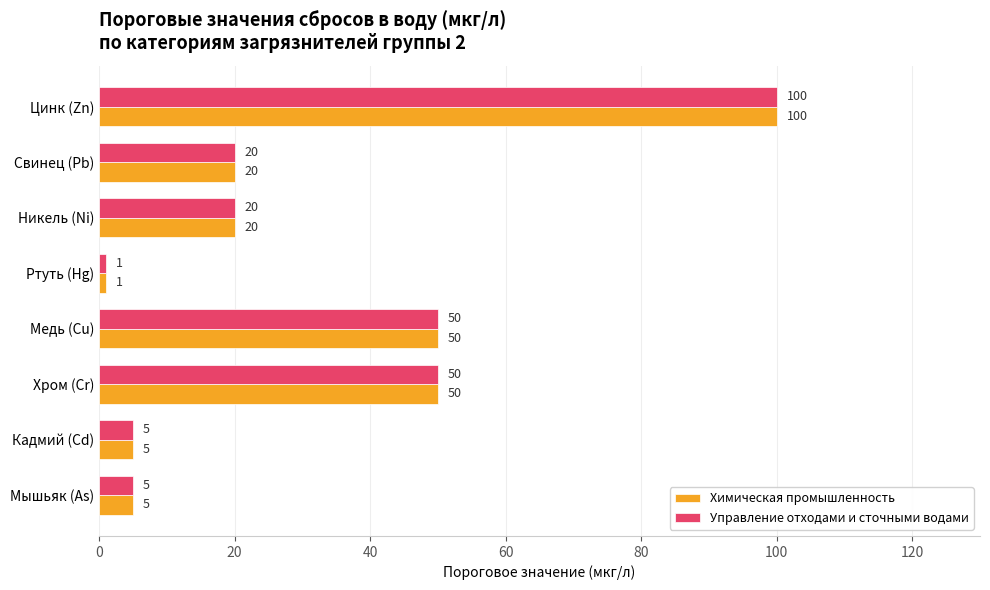

At which category is the sum across all series the highest?

Цинк (Zn)